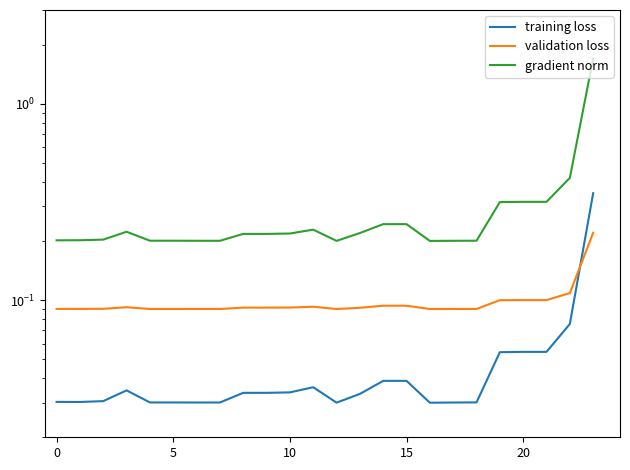

True or false: training loss and validation loss intersect in this chart.

True